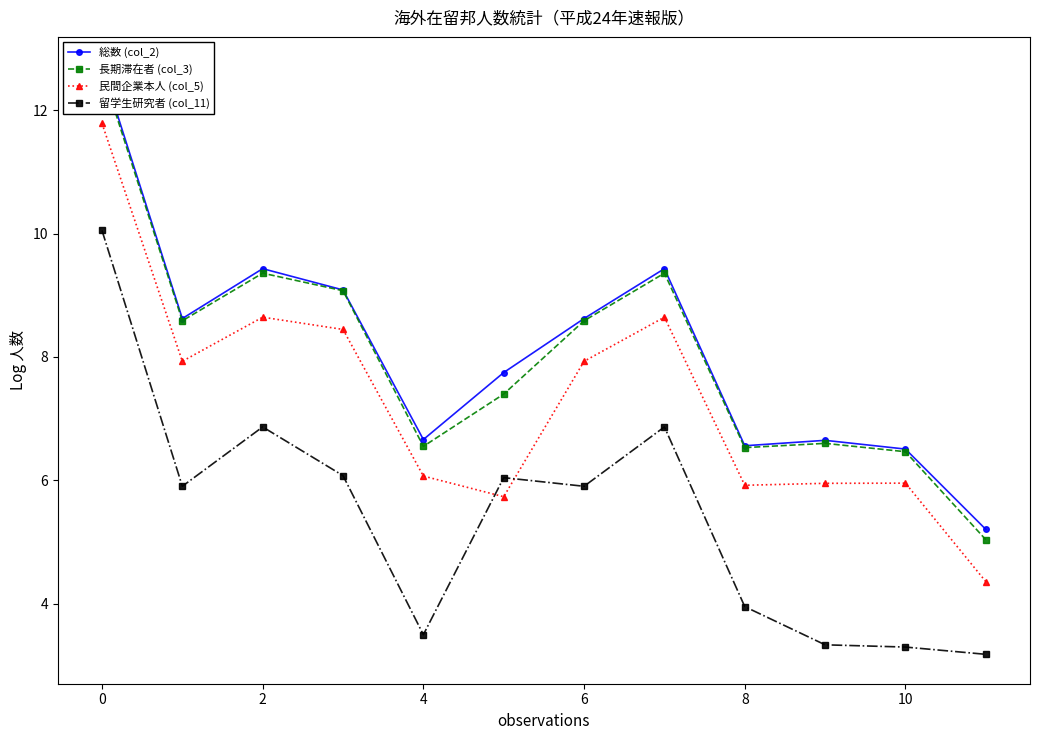

What are all the series names shown in the legend?

総数 (col_2), 長期滞在者 (col_3), 民間企業本人 (col_5), 留学生研究者 (col_11)